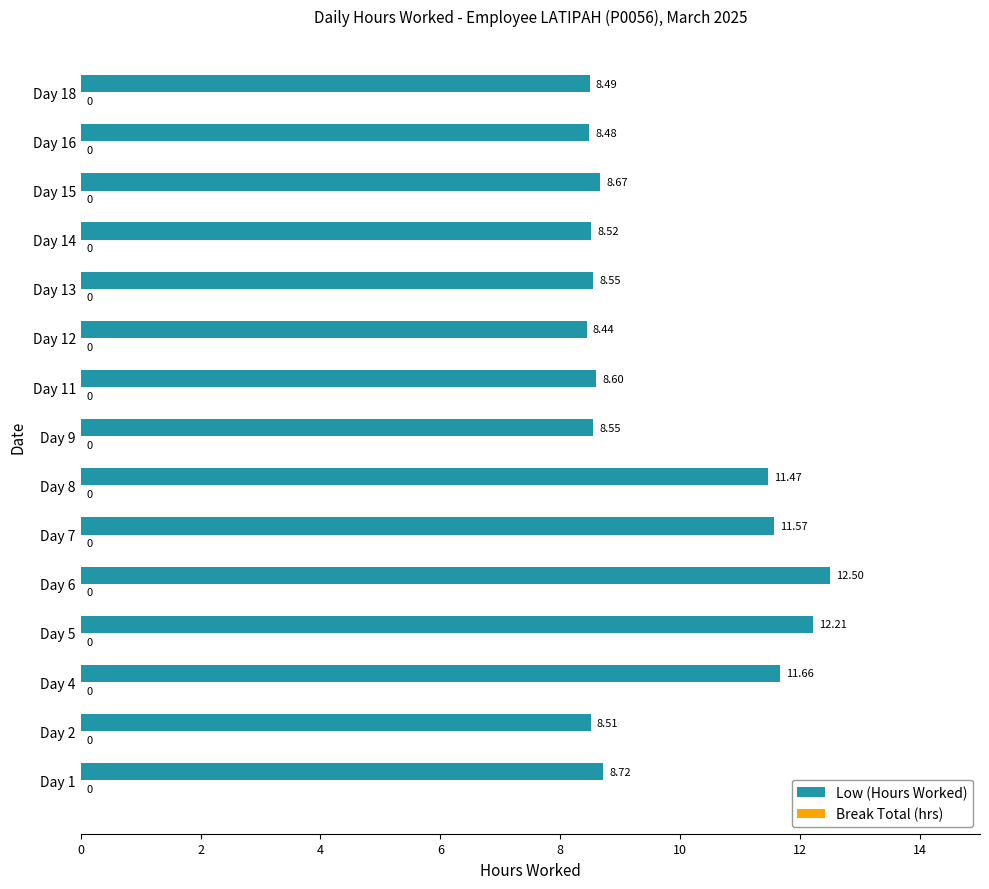

What is the difference between the maximum and second lowest values?

4.0